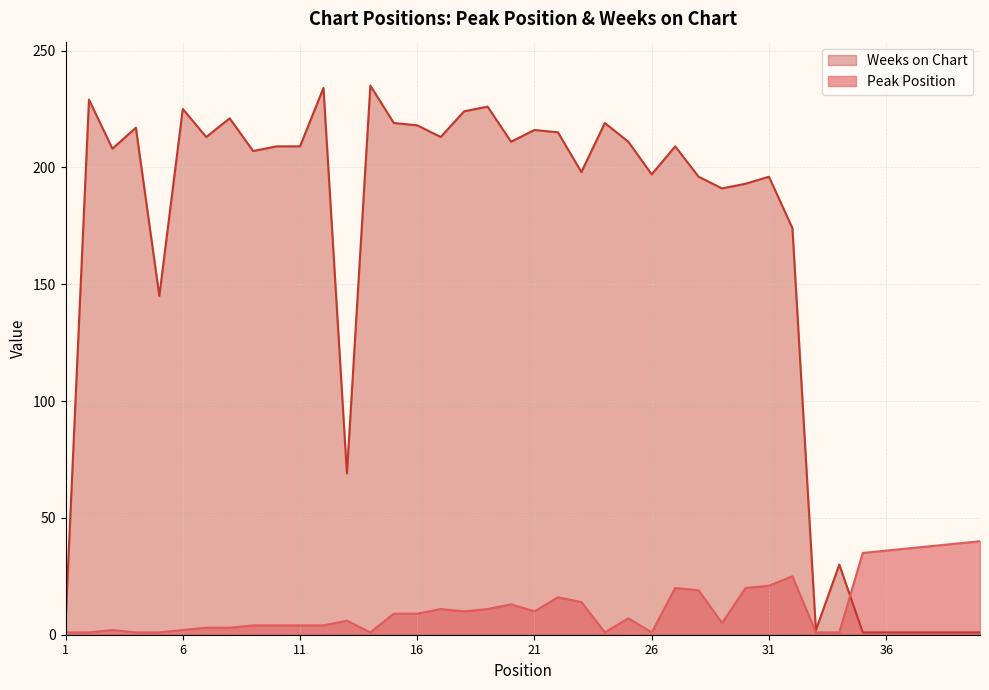

At how many categories does at least one series exceed 210?

17